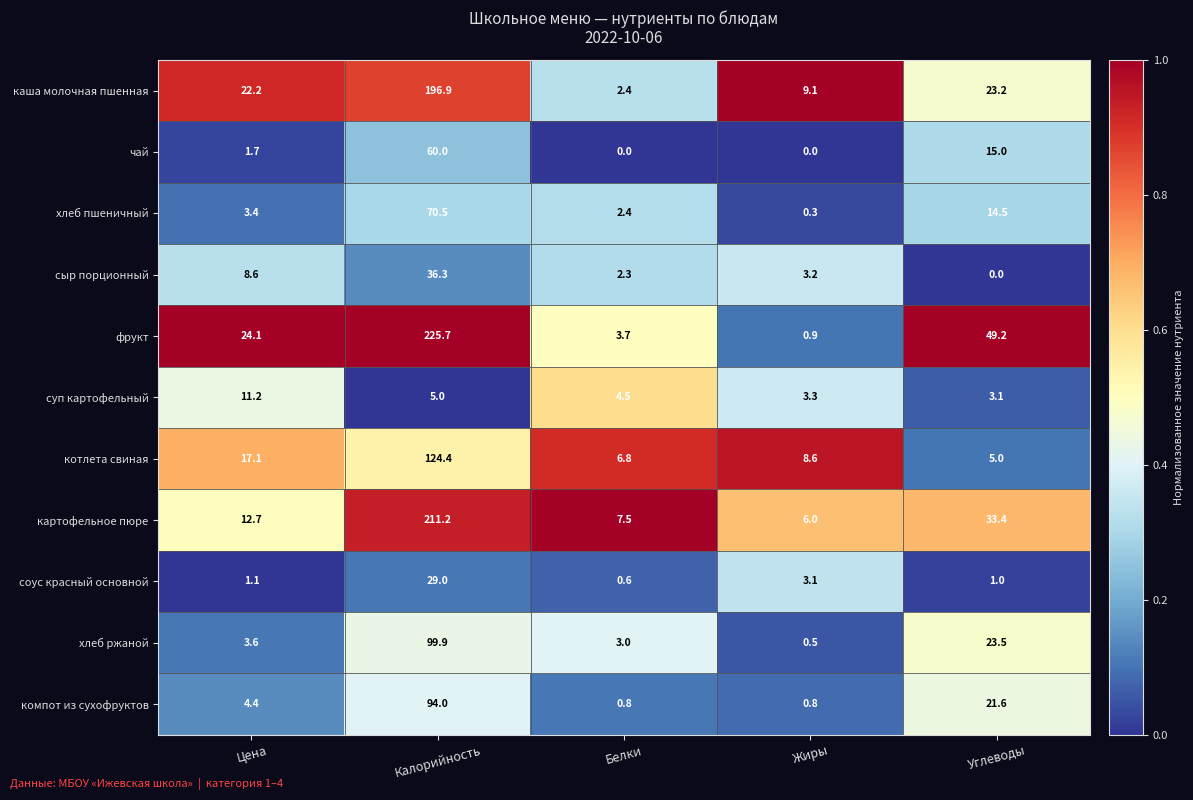

Which series has the largest total across all categories?

фрукт